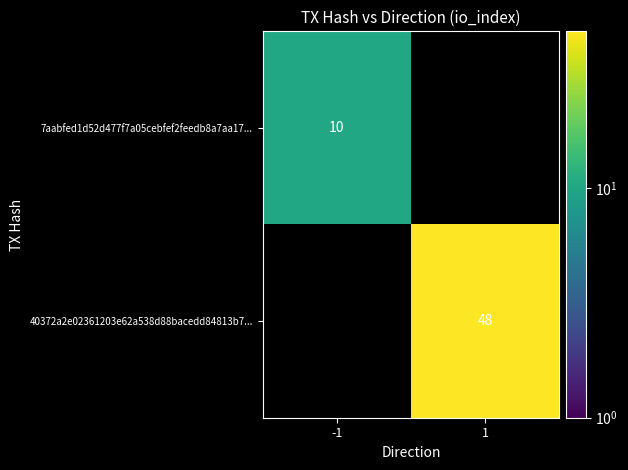

True or false: 40372a2e02361203e62a538d88bacedd84813b7... has a value of 28 at 1.

False